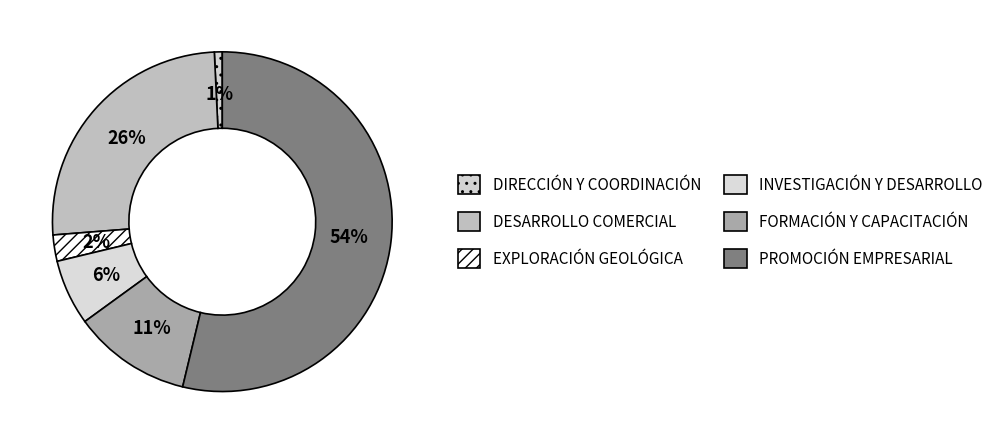

Count the number of slices in the pie.

6